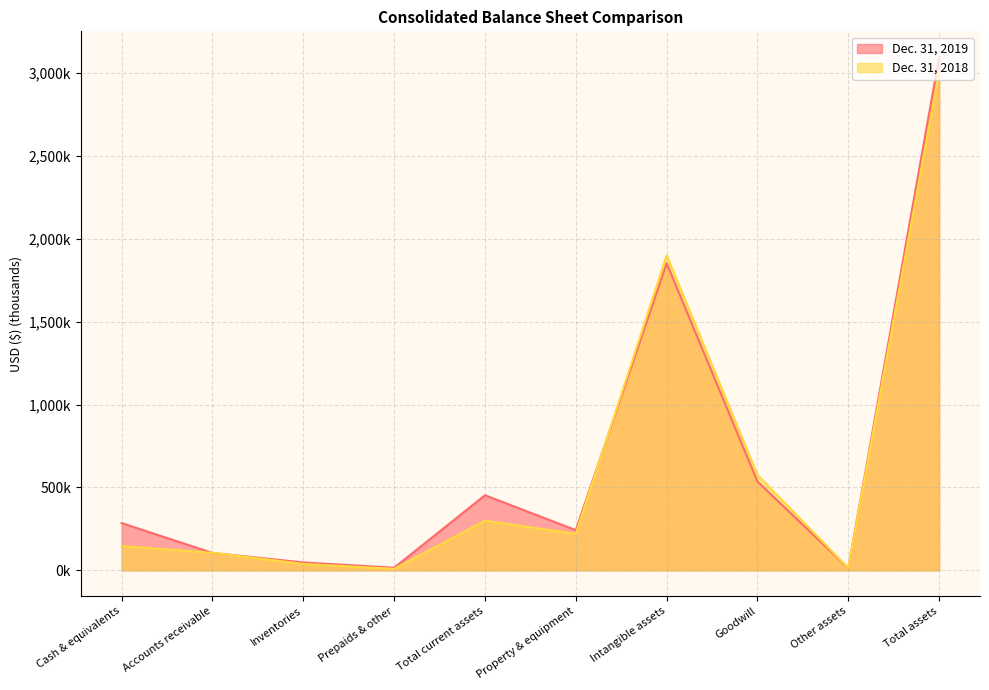

What is the total value across all series at Total current assets?

752.6